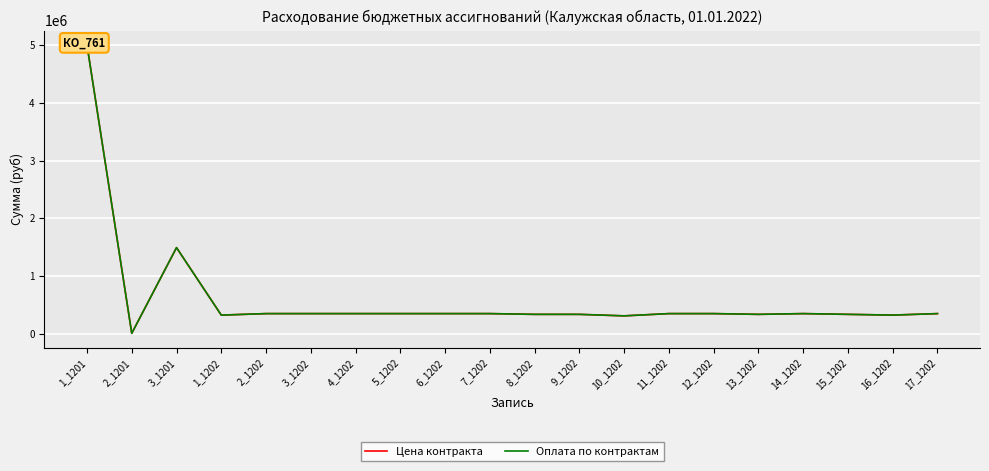

How many interior local peaks does the Оплата по контрактам series have?

2